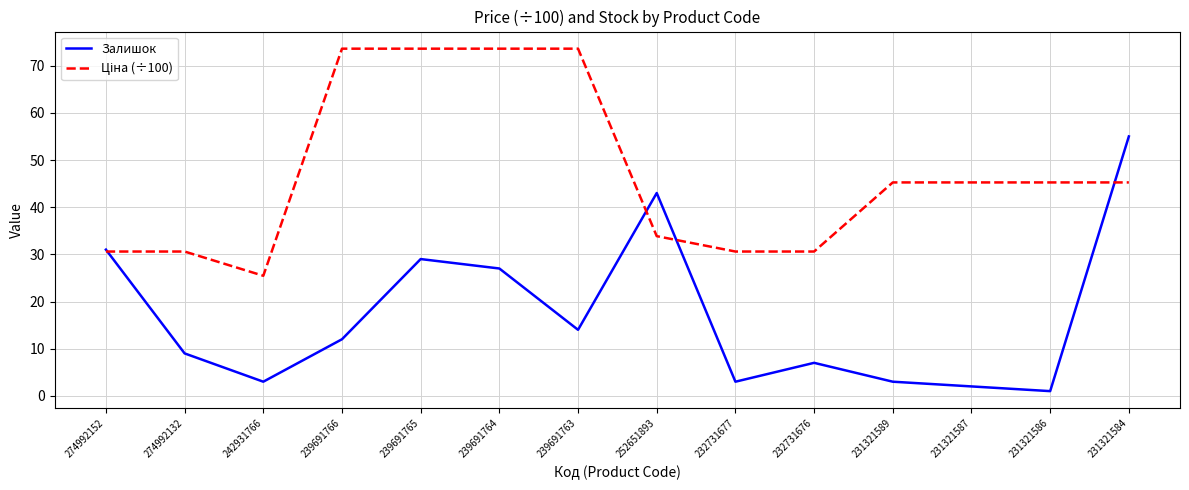

What position from the left is 231321589?

11